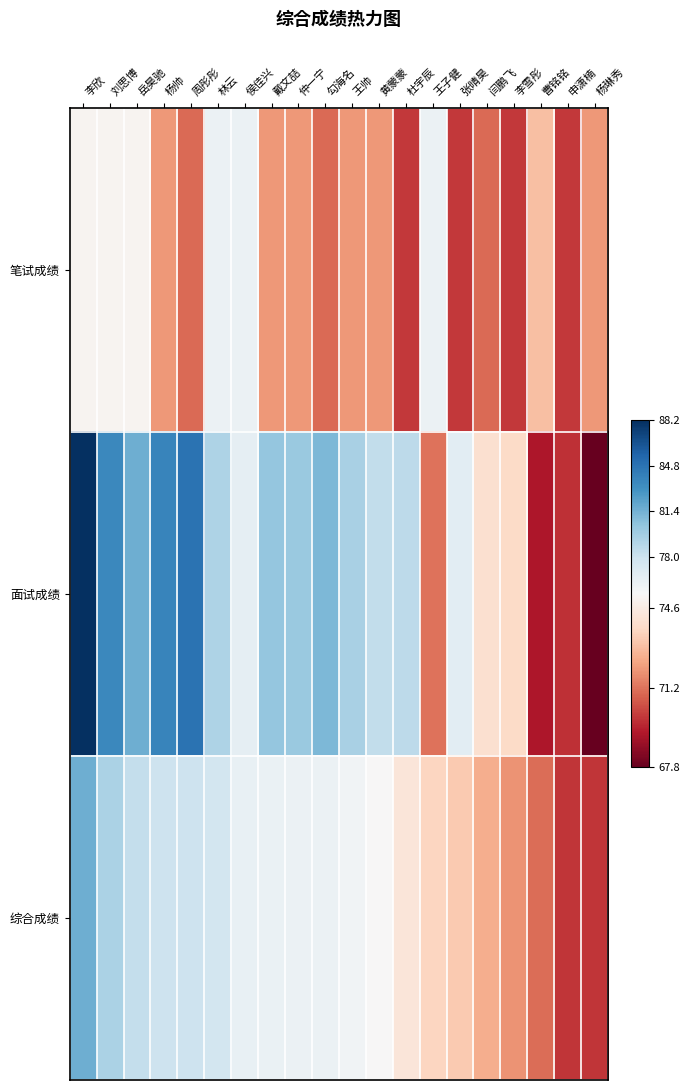

What is the total value across all series at 李雪彤?

215.7